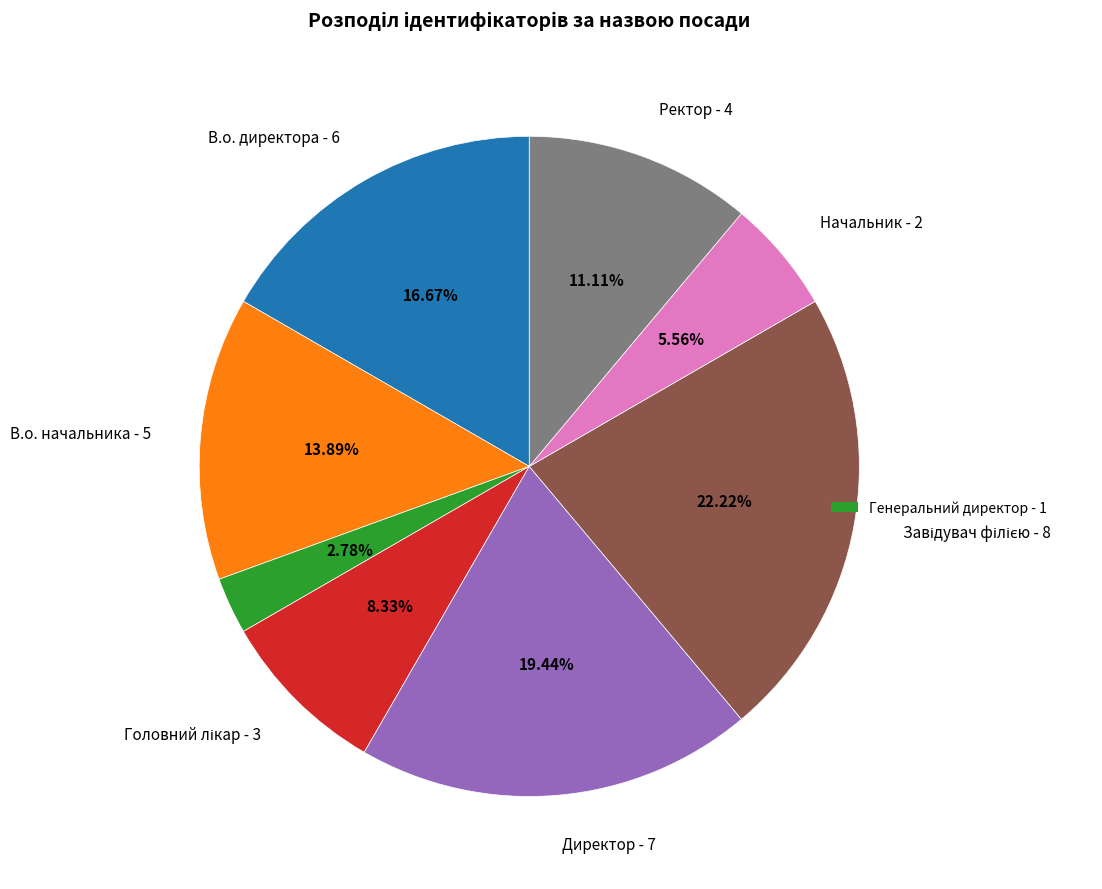

Is there any slice that represents more than half of the pie?

No